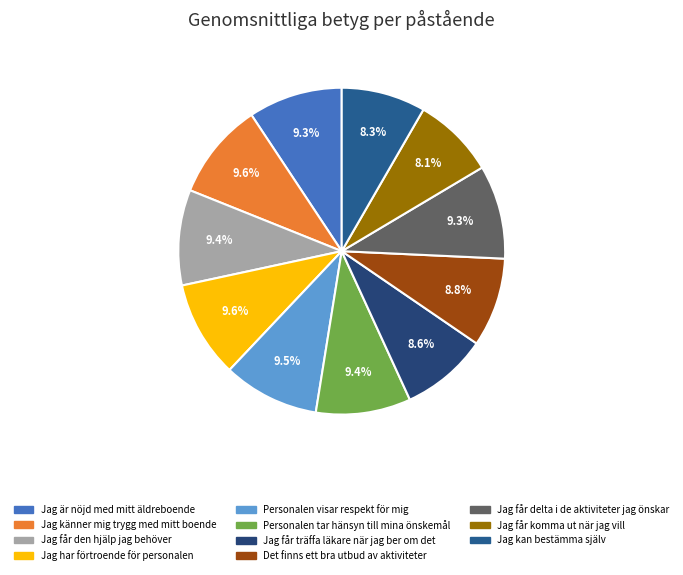

How many segments does this pie chart have?

11